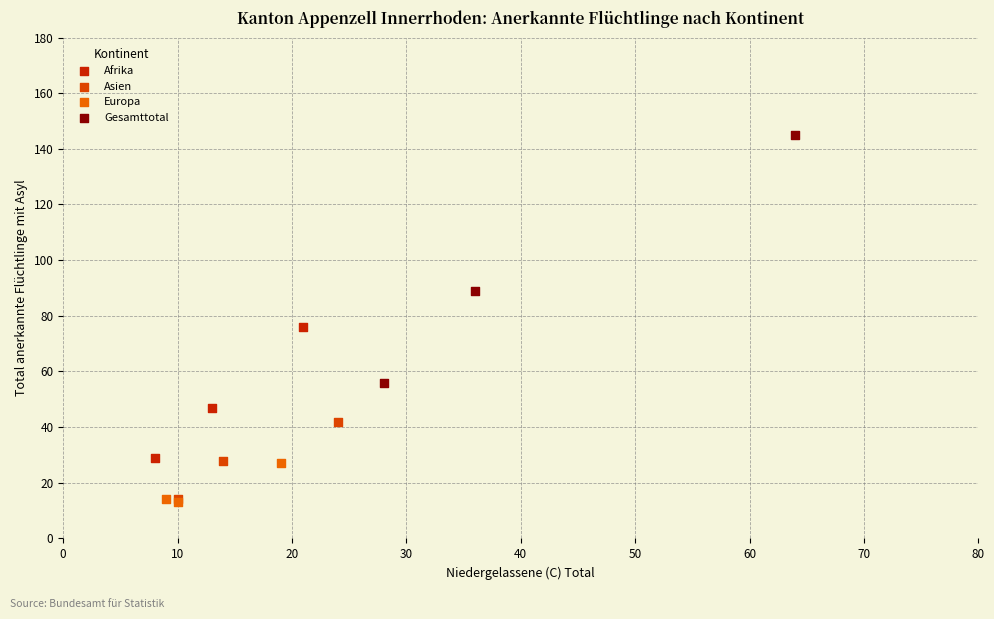

Which series has the widest spread of Y values?

Gesamttotal